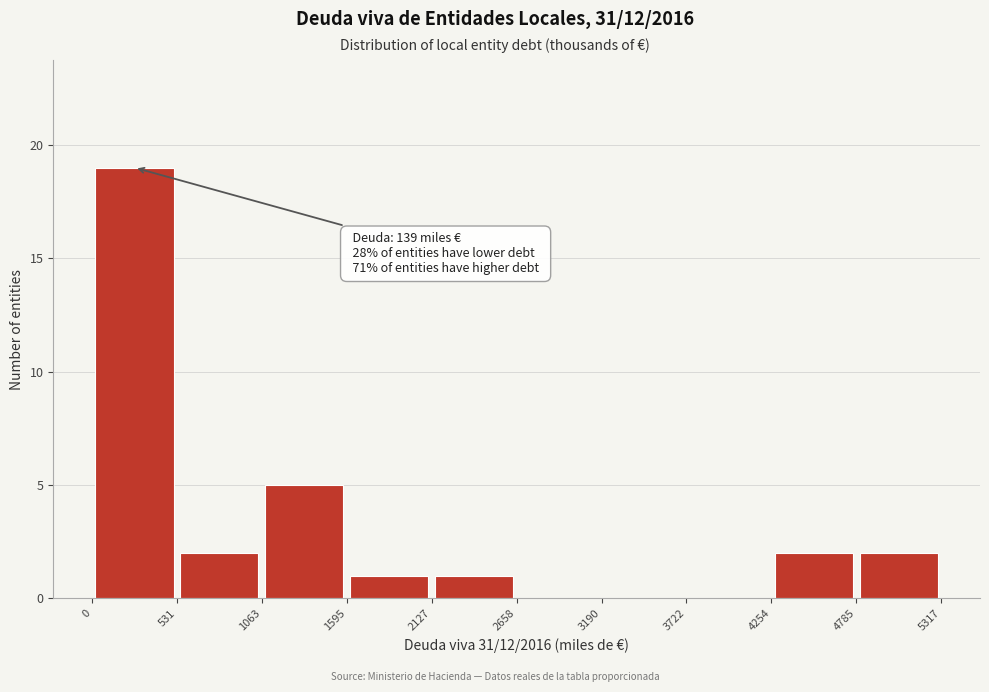

Over which range of the x-axis is the bar tallest?

0 to 531